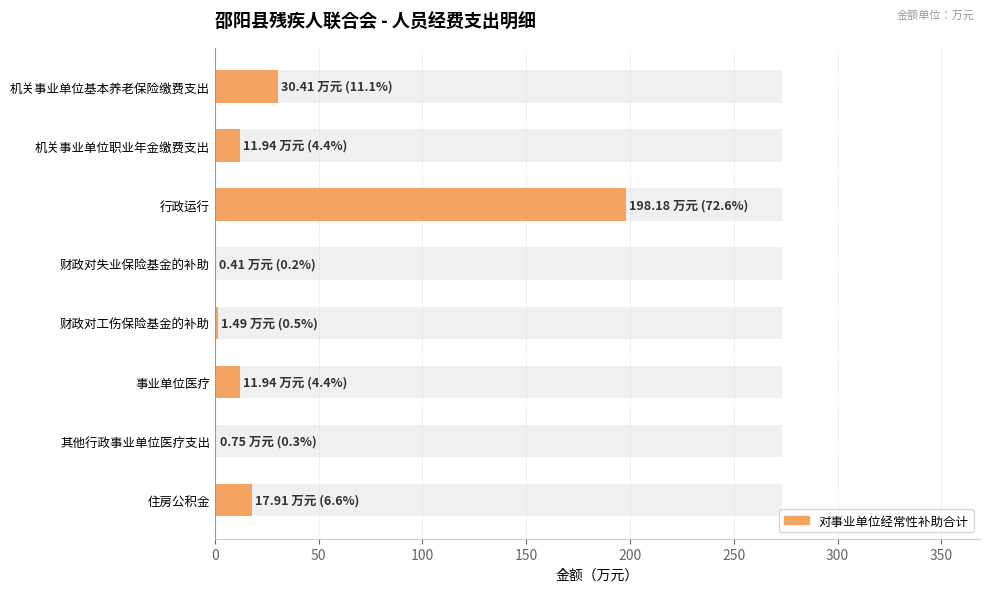

How many values are below 11?

3